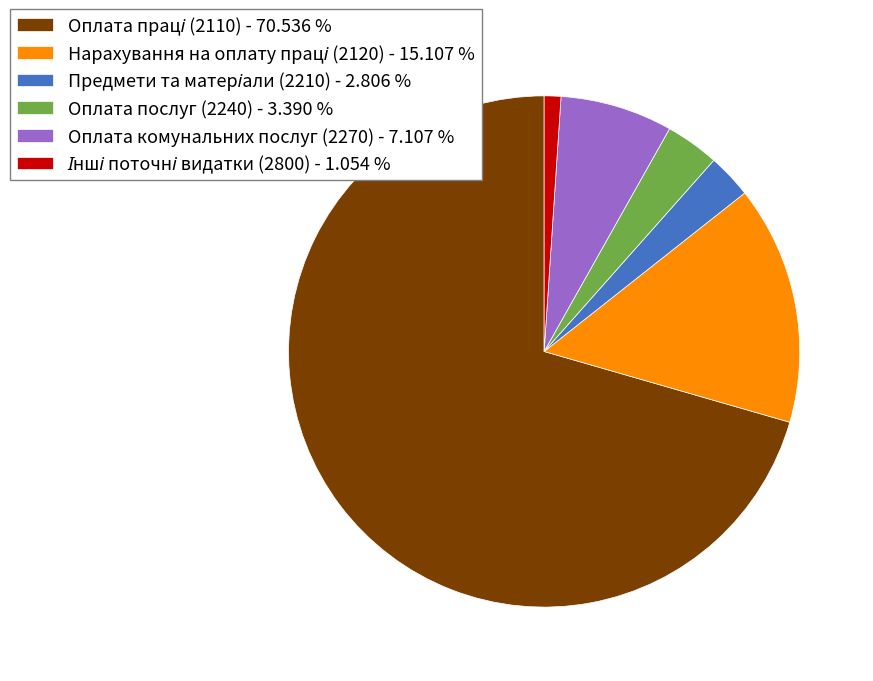

Is there any slice that represents more than half of the pie?

Yes